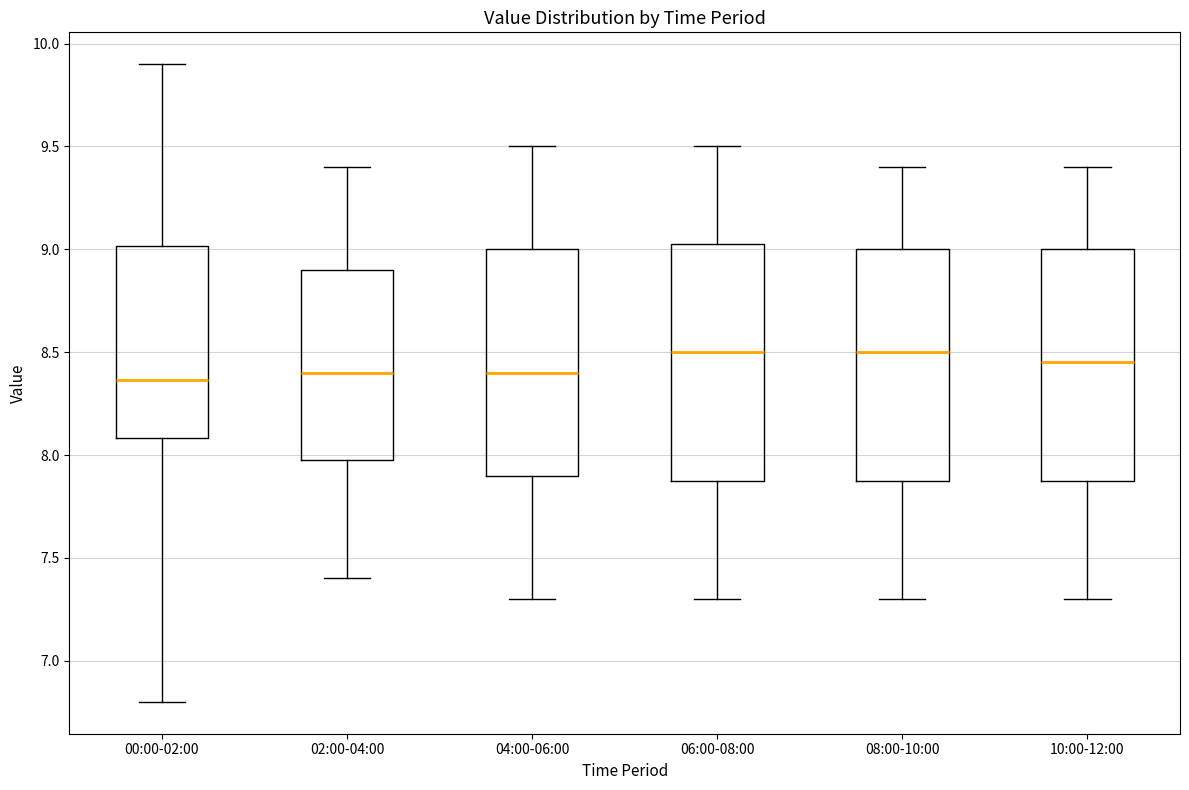

Where is the upper edge of the box for 02:00-04:00 on the y-axis? The values are not printed on the chart, so give them approximately, as read against the axis.

8.90